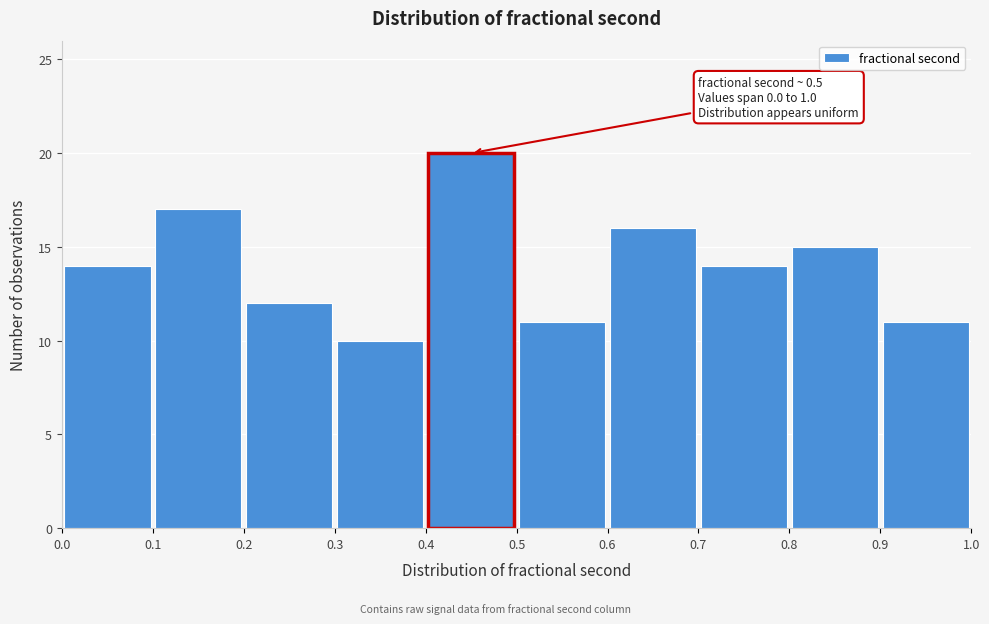

Over which range of the x-axis is the bar tallest?

0.4 to 0.5